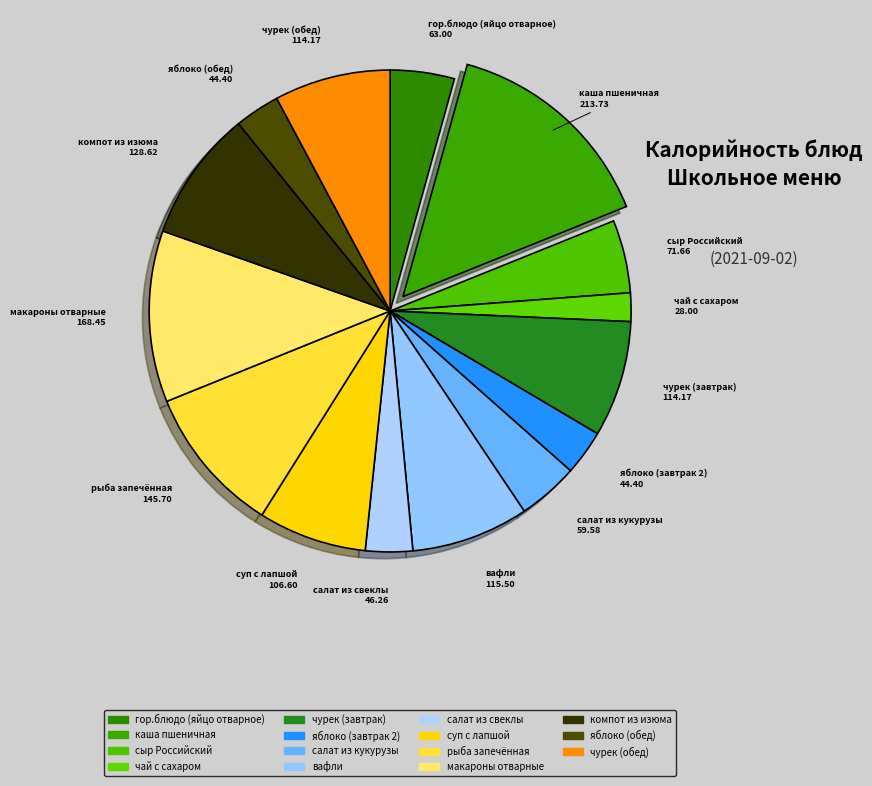

How many segments does this pie chart have?

15